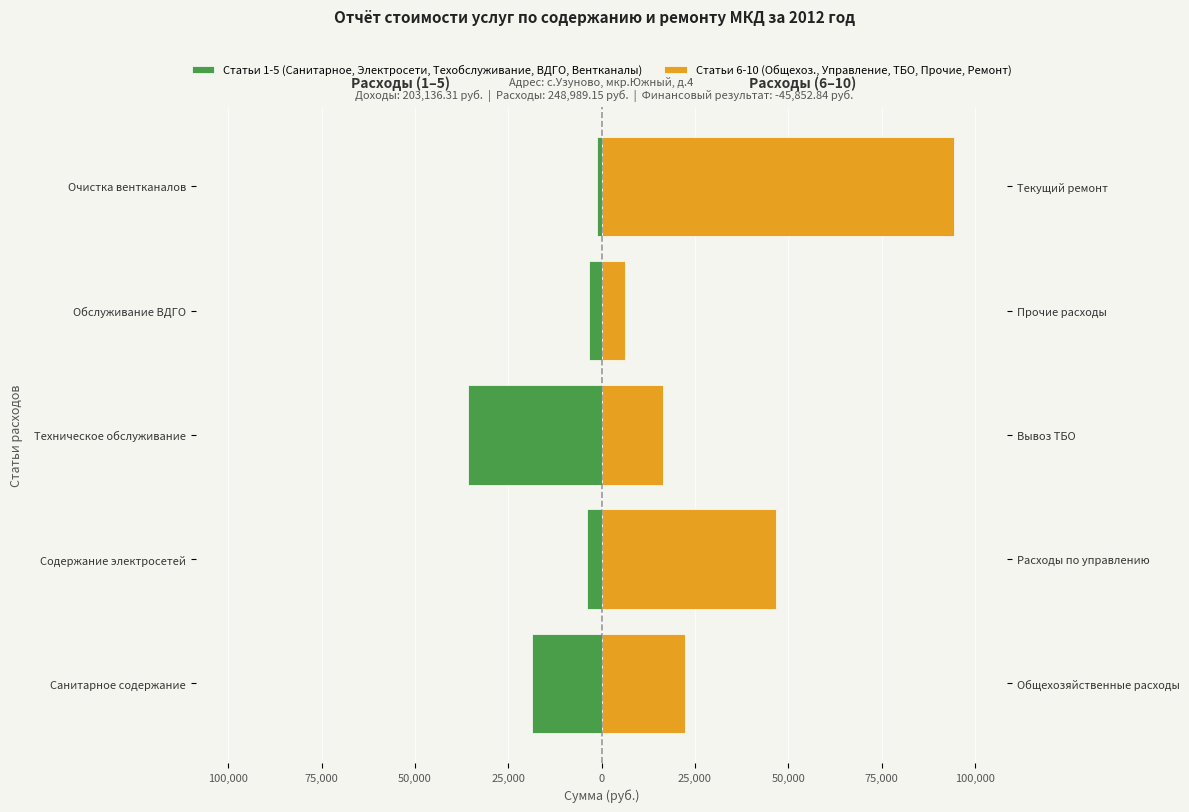

What is the sum of all Статьи 1-5 (Санитарное, Электросети, Техобслуживание, ВДГО, Вентканалы) values?

-62727.1